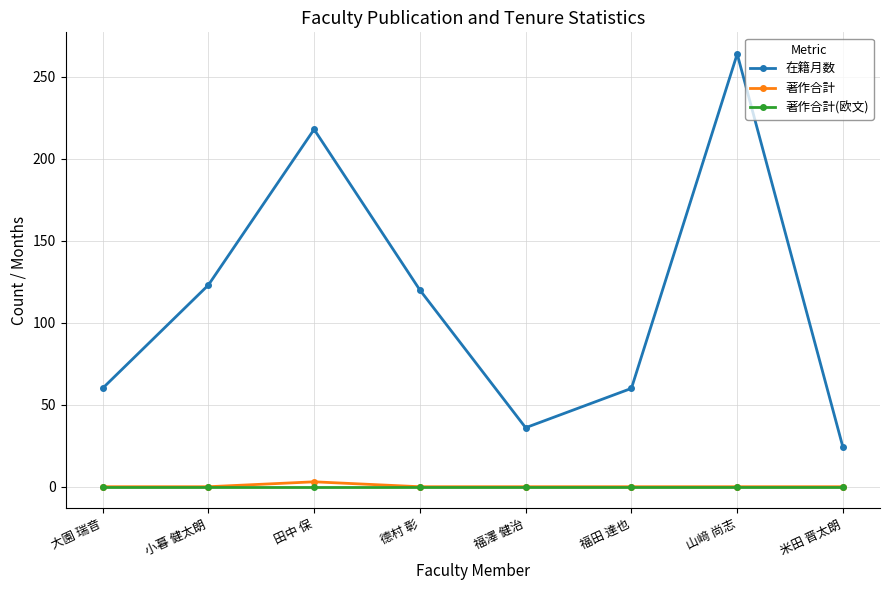

What is the total value across all series at 福田 達也?

60